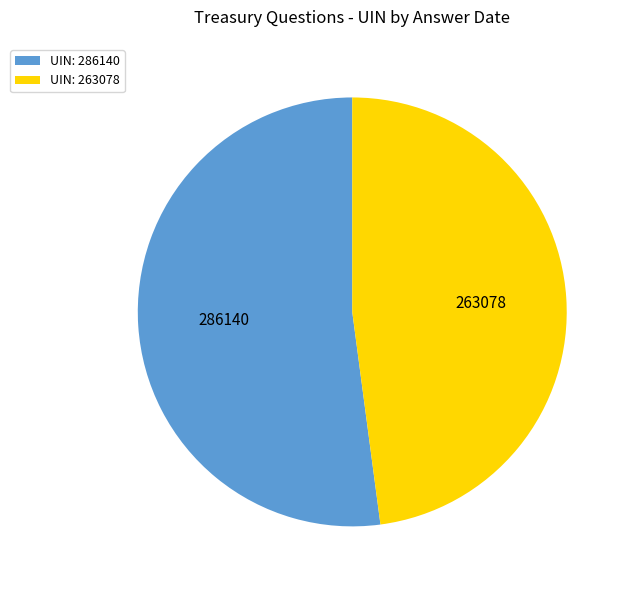

What is the smallest slice in the pie chart?

UIN: 263078